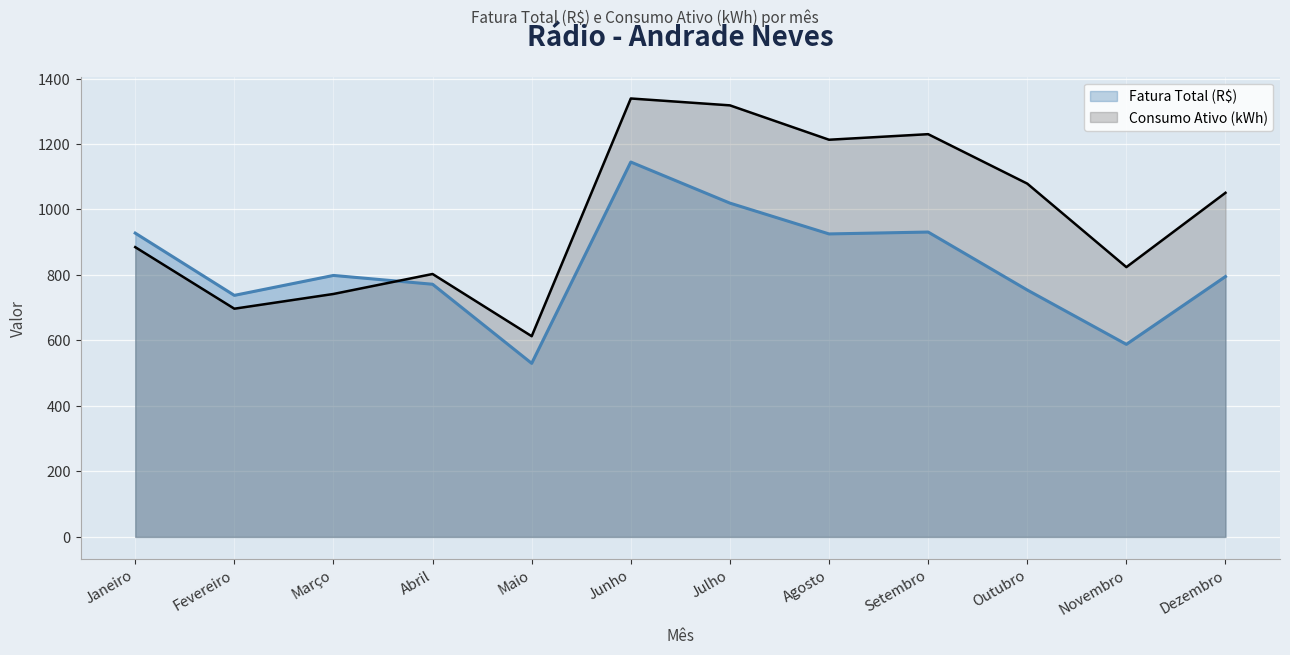

Where does the Fatura Total (R$) series first go above 798?

Janeiro